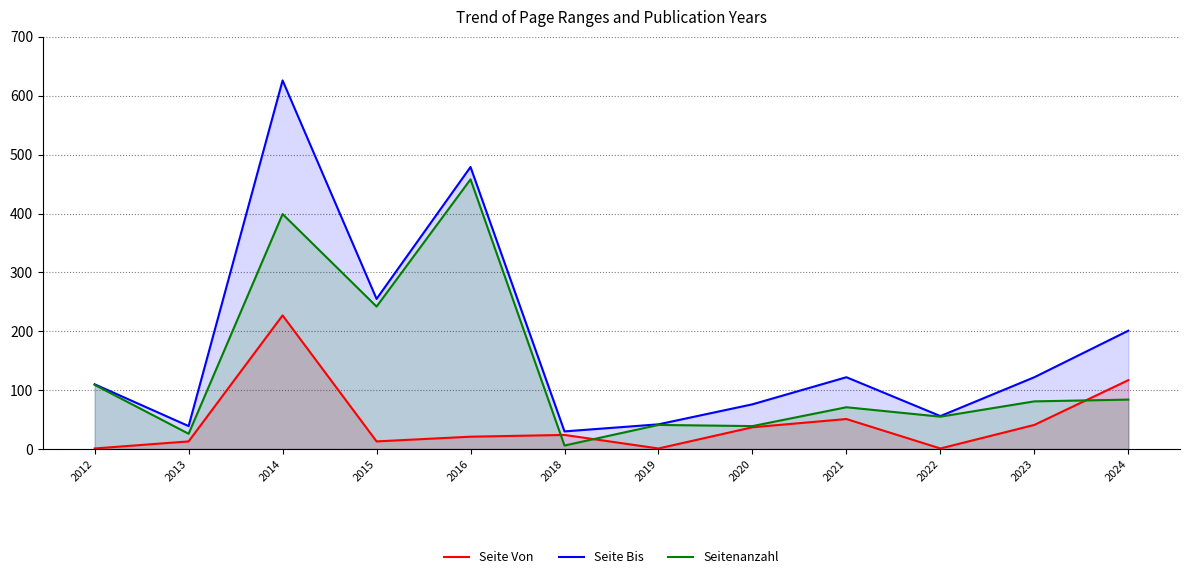

True or false: Seitenanzahl has a value of 44 at 2013.

False